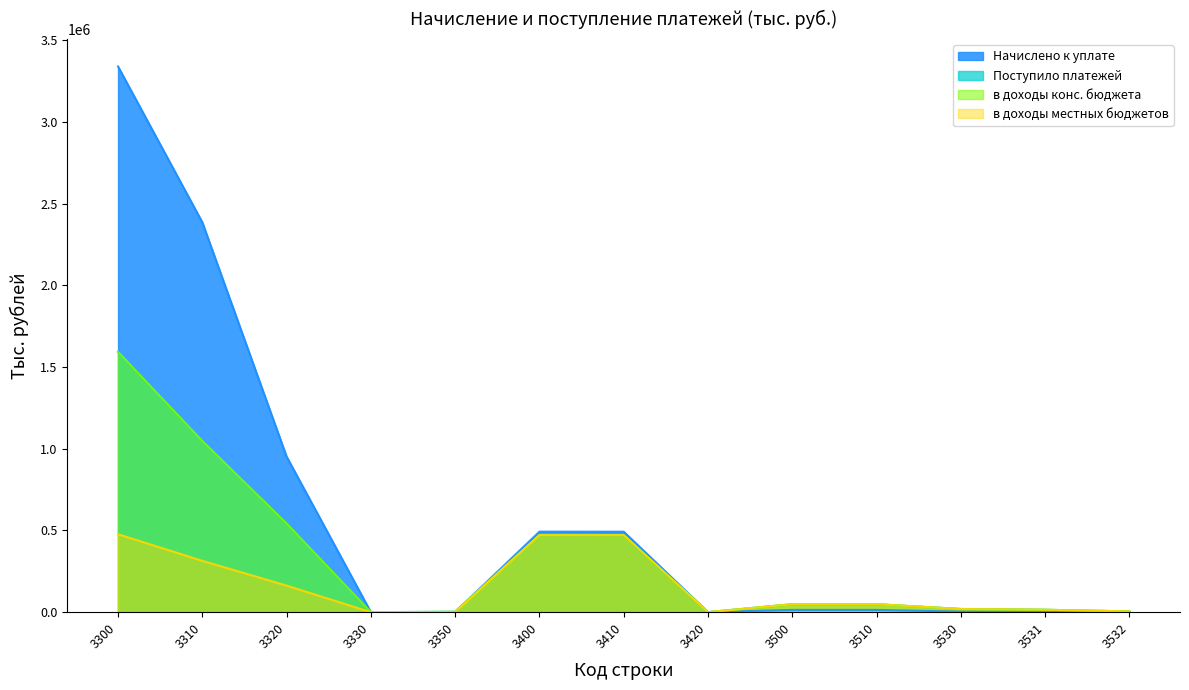

How many data points in в доходы конс. бюджета are above 48746?

6